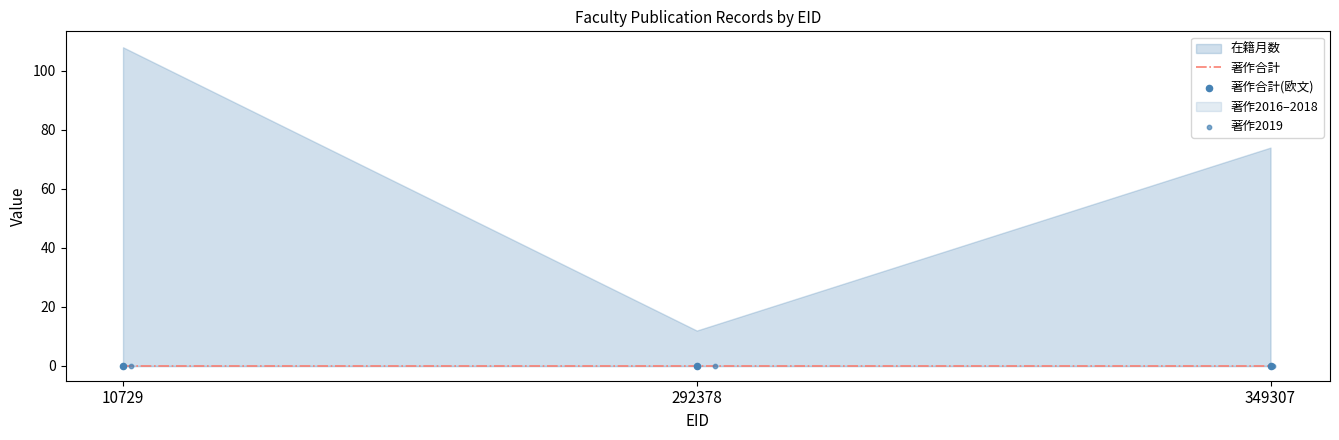

At which category is the sum across all series the highest?

10729